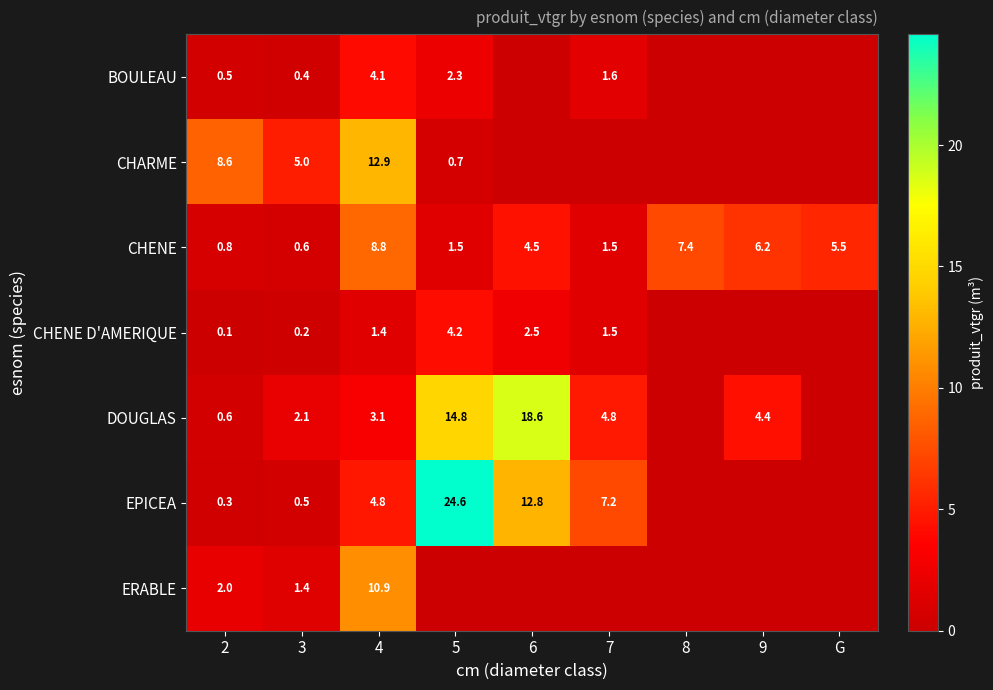

What is the difference between the maximum and minimum values in the CHENE series?

8.2